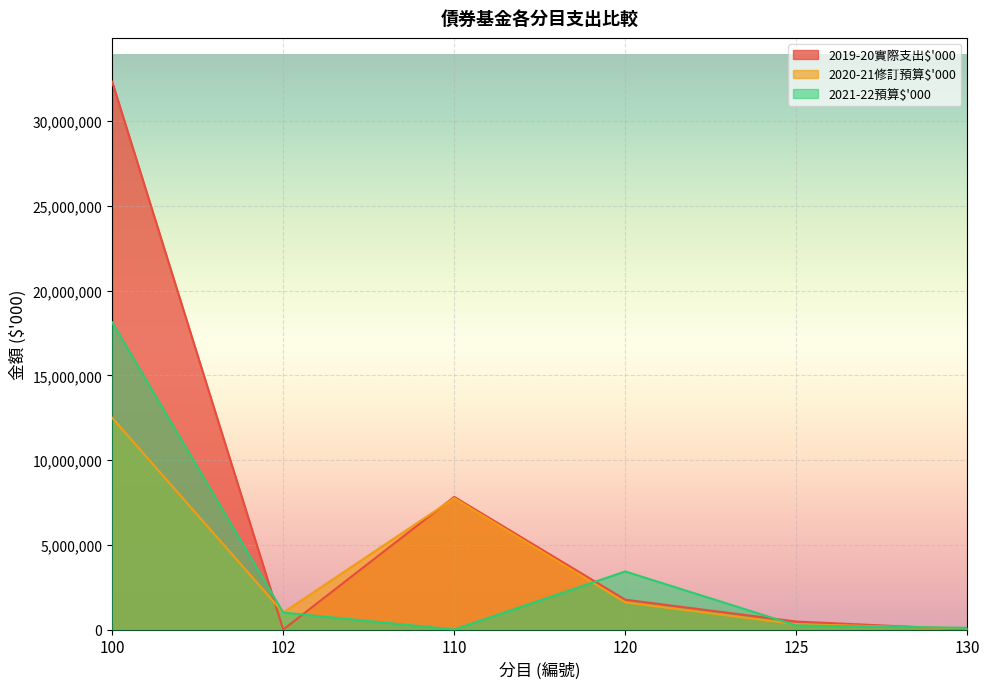

Where is the first local minimum for 2019-20實際支出$'000?

102